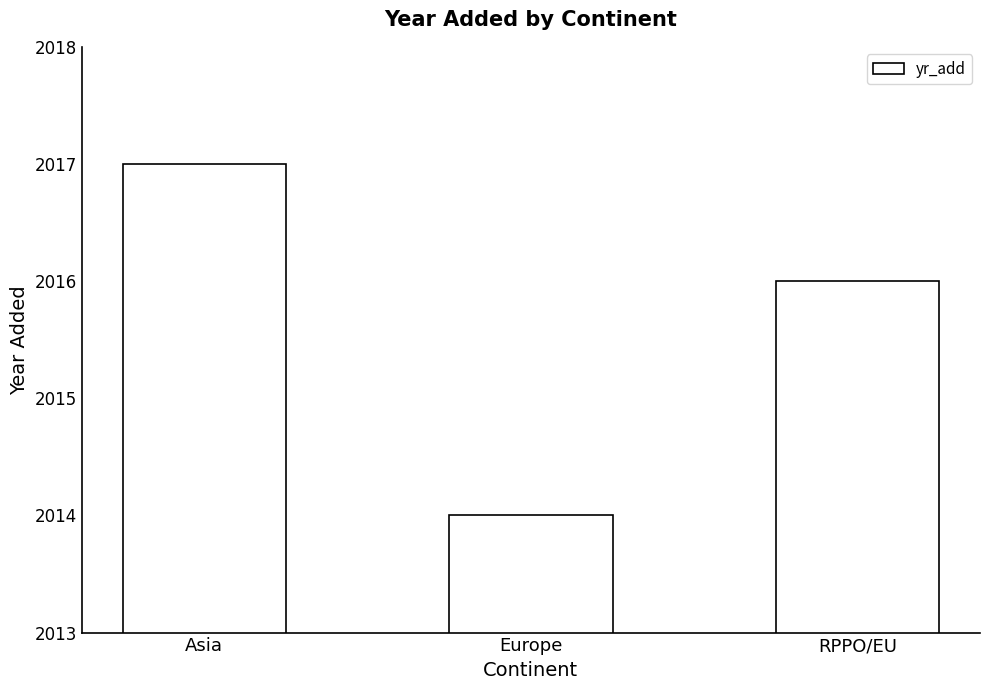

What is the label of the 3rd bar from the right?

Asia